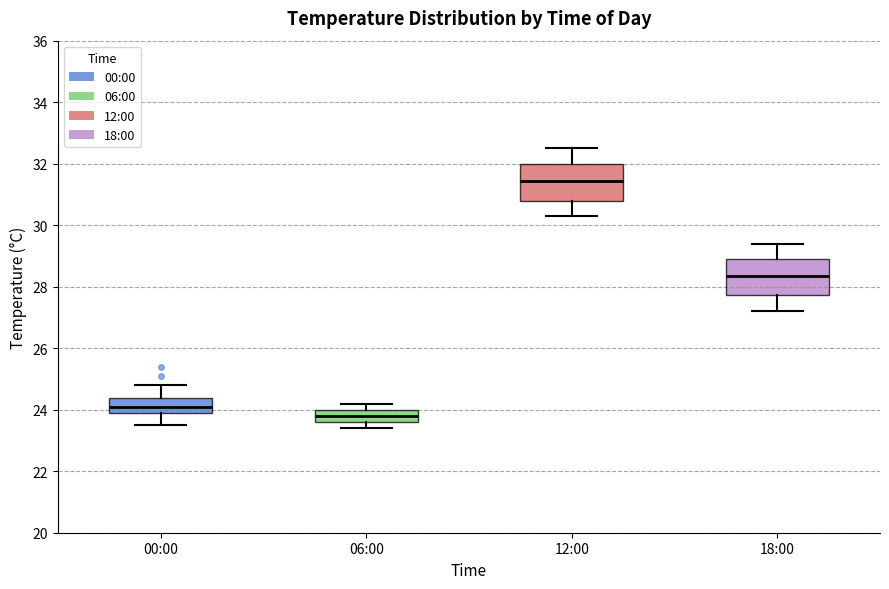

Reading left to right, read every box against the y-axis: the position of its median line, the range the box covers, and the ends of its whiskers. The values are not printed on the chart, so give them approximately, as read against the axis.

00:00: median 24.2, box 24.0 to 24.4, whiskers 23.6 to 24.8
06:00: median 23.8, box 23.6 to 24.0, whiskers 23.4 to 24.2
12:00: median 31.4, box 30.8 to 32.0, whiskers 30.4 to 32.6
18:00: median 28.4, box 27.8 to 29.0, whiskers 27.2 to 29.4